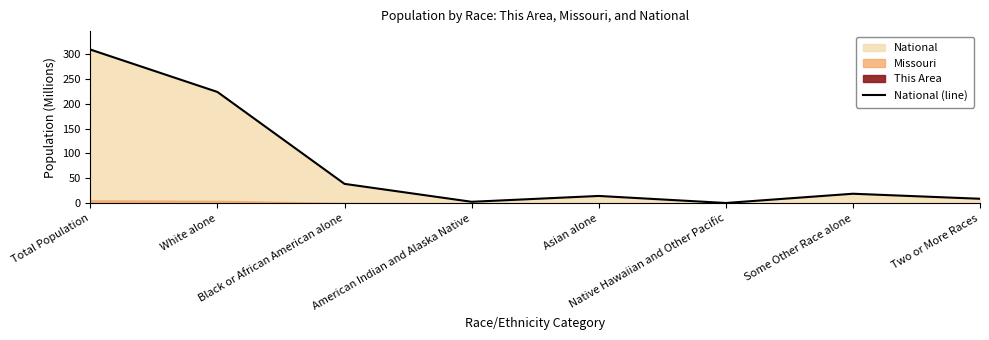

What is the smallest value displayed?

0.5